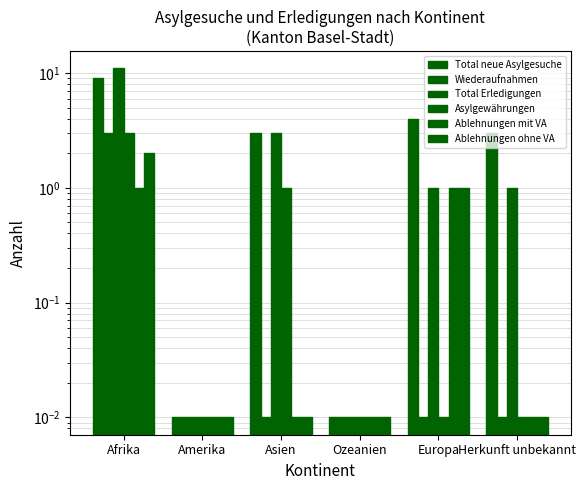

Which has a higher value, Amerika or Asien?

Asien